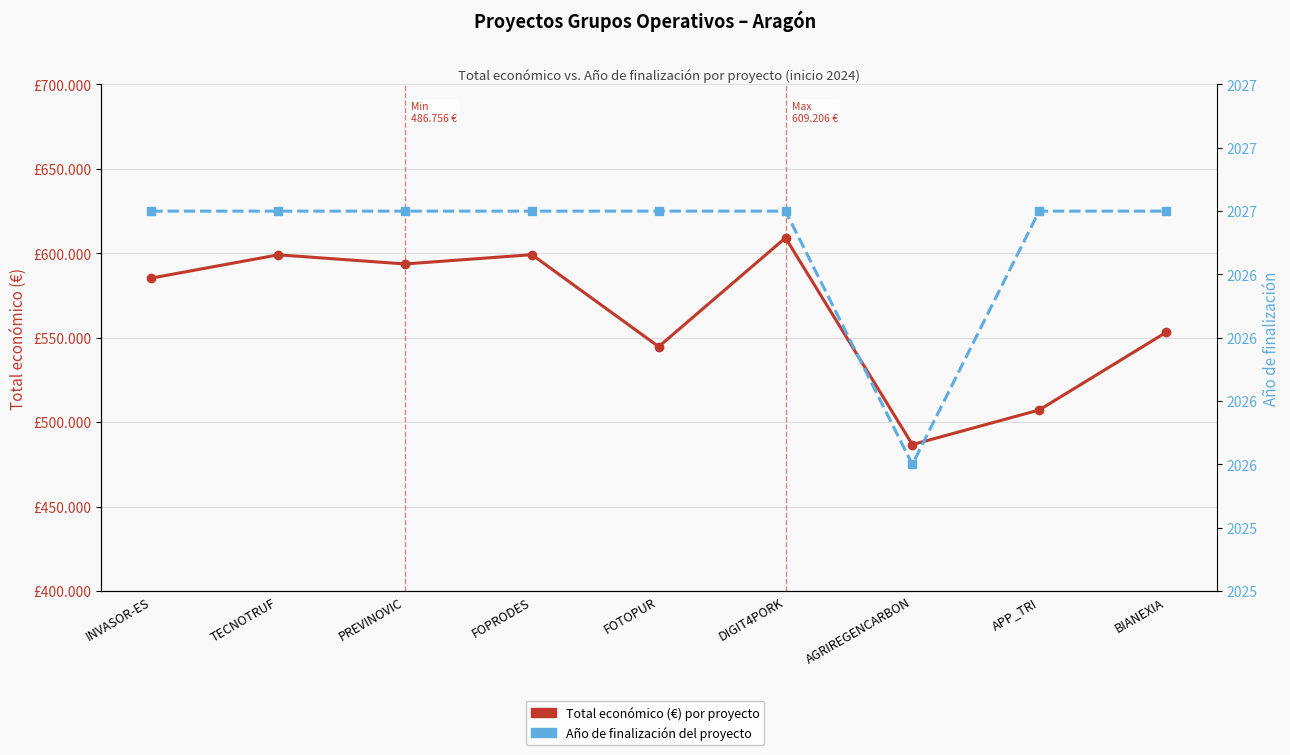

Count the Año de finalización values in the range 2027 to 2028.

8